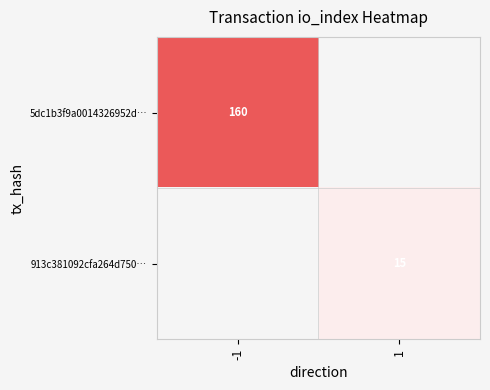

The value of 5dc1b3f9a0014326952d… at -1 is 160. True or false?

True